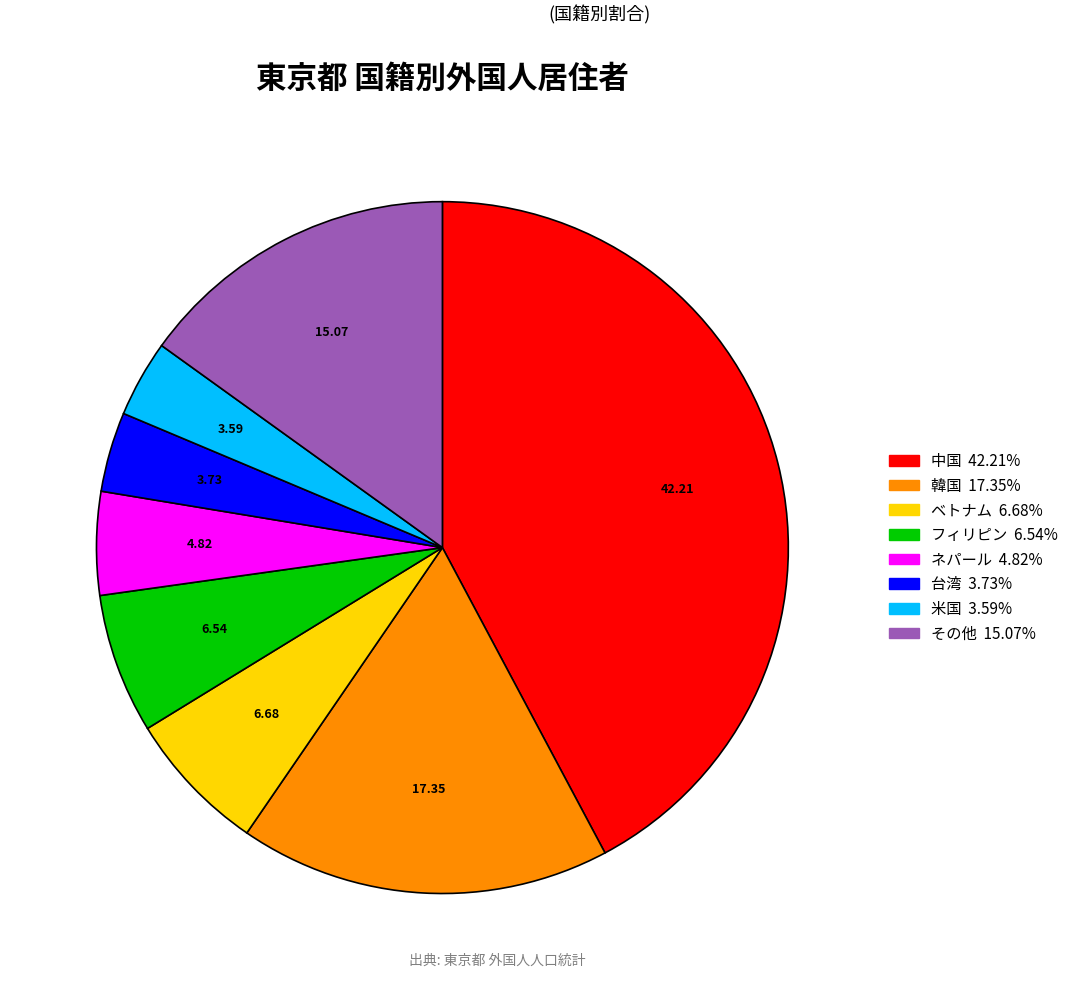

Approximately how many times larger is the value at 台湾 compared to ベトナム?

0.6